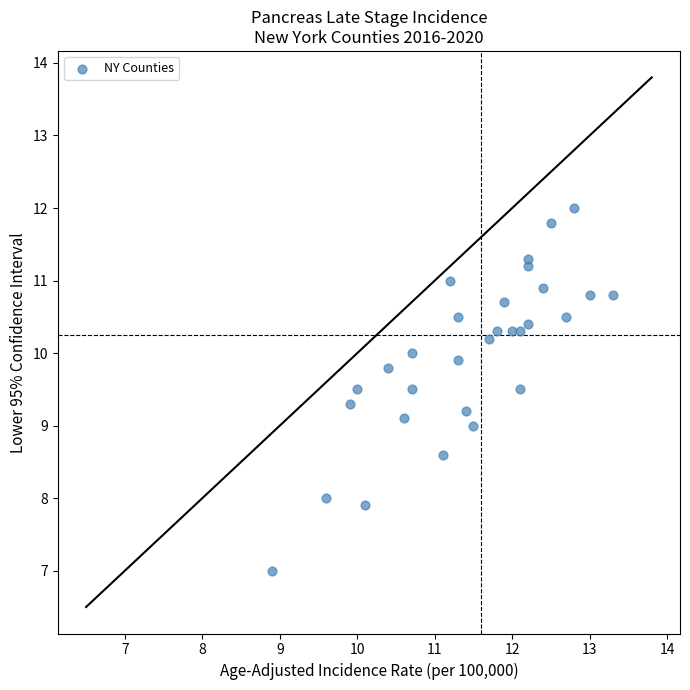

What is the range of Y values (max minus min)?

5.0